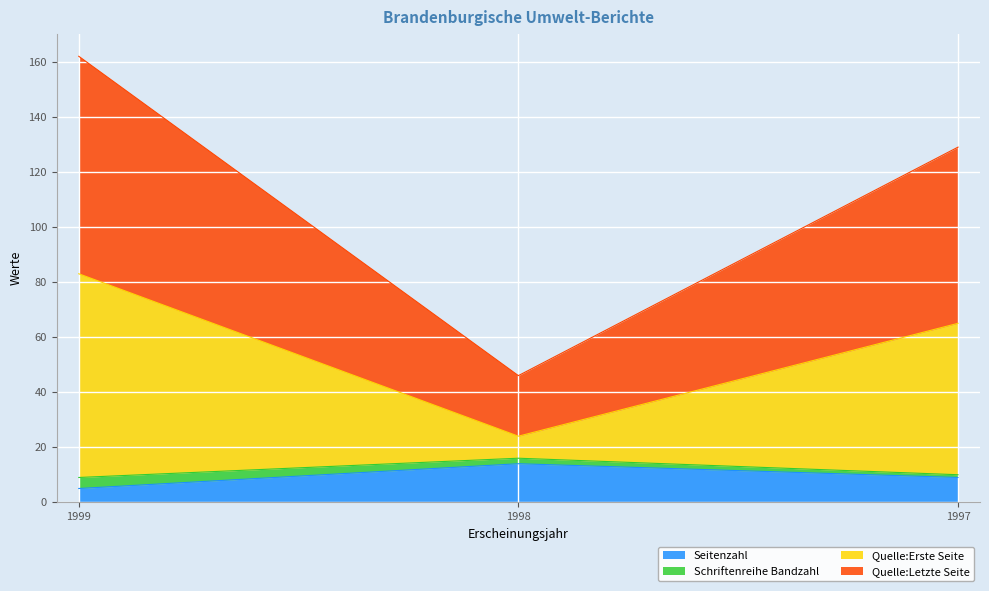

Which series has the largest range (max minus min)?

Quelle:Erste Seite